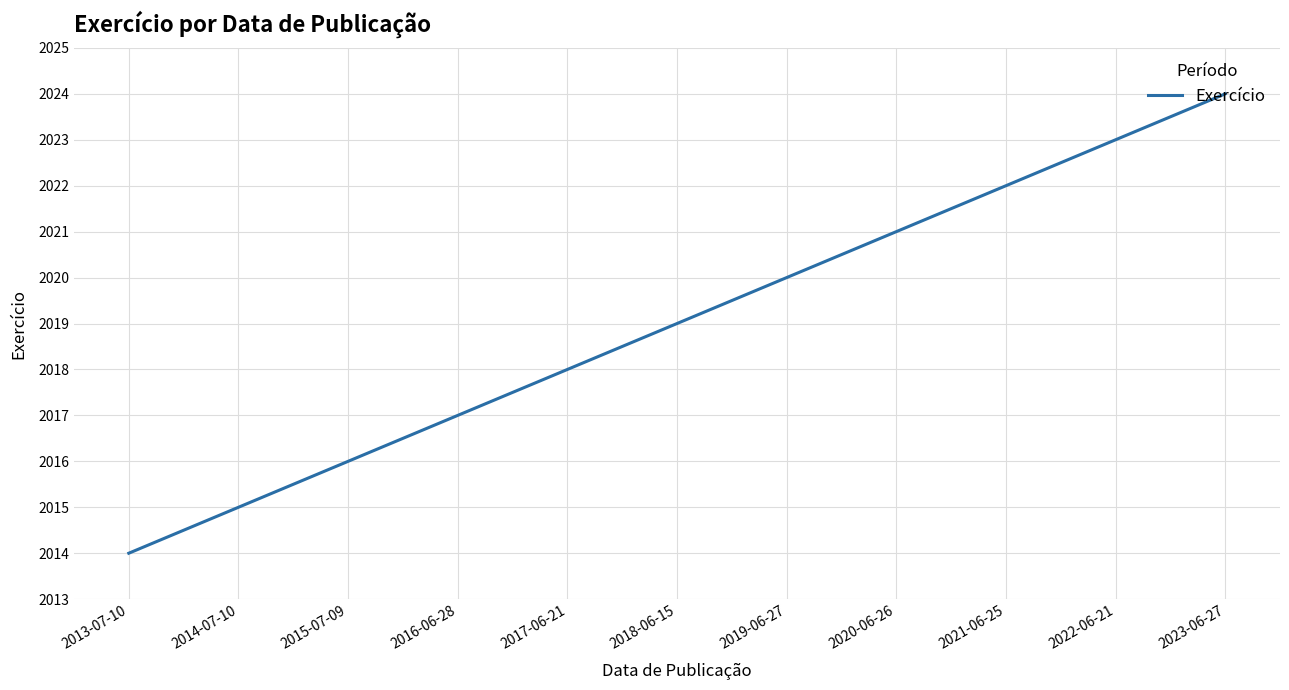

How many series are shown in this chart?

1